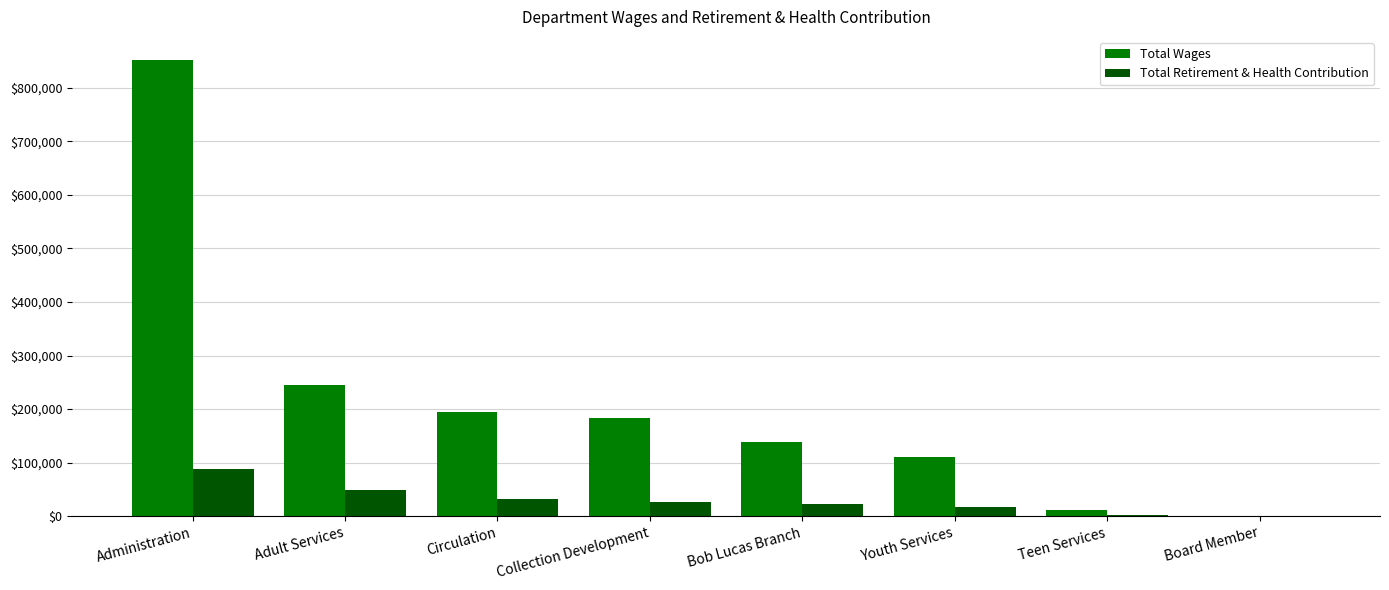

Count the number of data series in this chart.

2